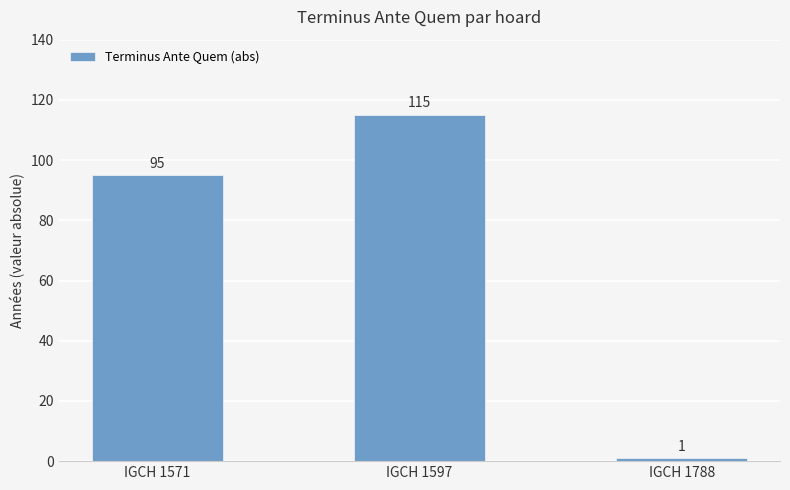

What value does the data have at IGCH 1597?

115